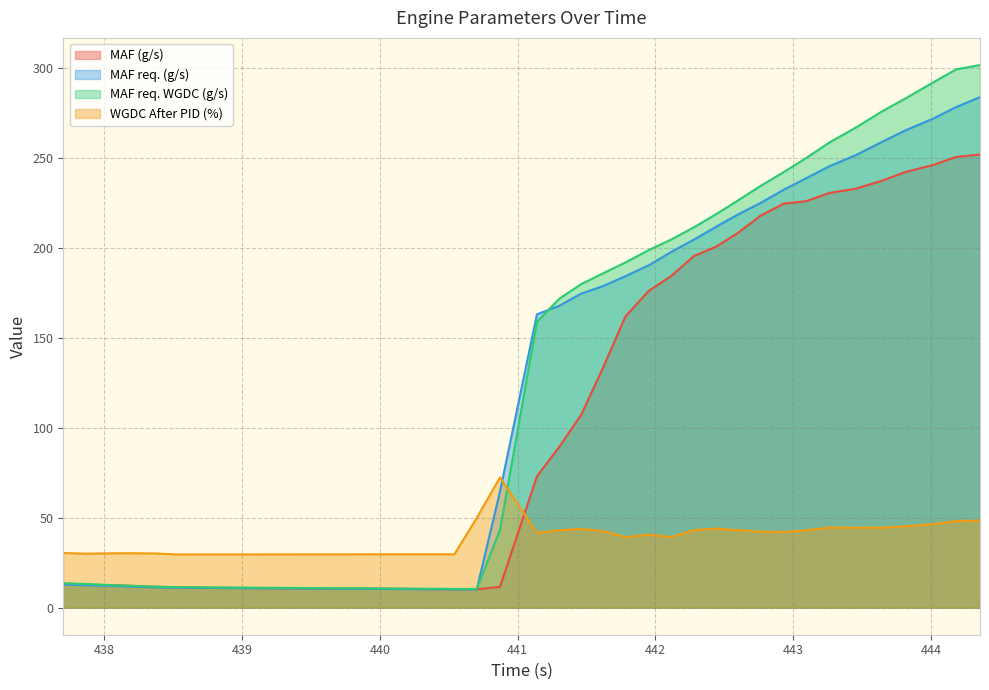

What is the maximum value shown in the chart?

301.9